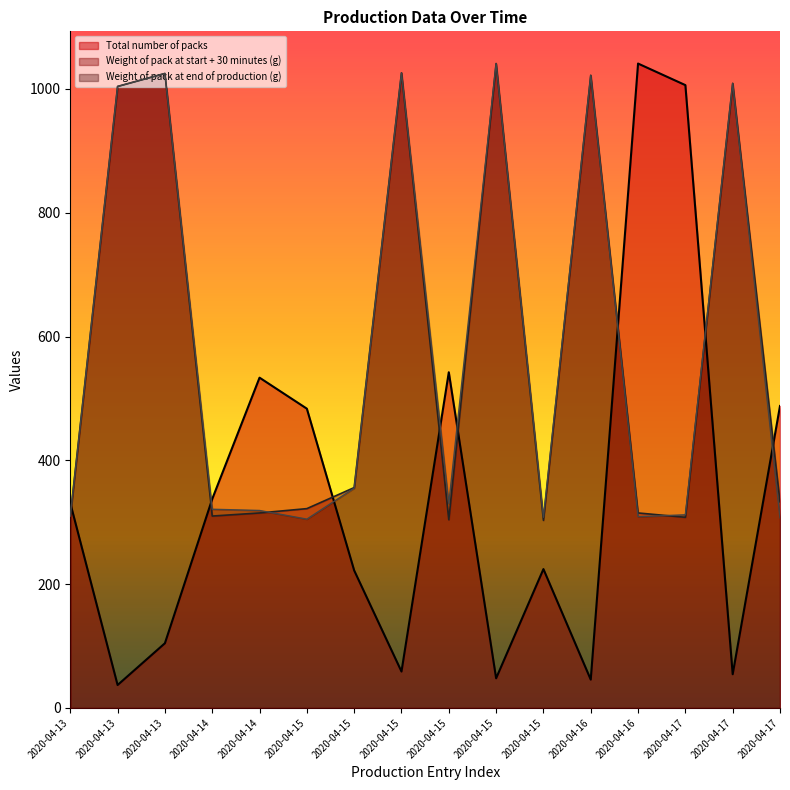

Reading left to right, what are all the values shown in this chart?

Total number of packs: 331.0	37.0	104.5	337.6	533.6	483.5	222.1	58.8	542.3	47.9	224.3	45.7	1041.0	1006.2	54.4	487.8
Weight of pack at start + 30 minutes (g): 310.0	1004.0	1025.0	310.0	315.0	322.0	356.0	1026.0	304.0	1041.0	303.0	1022.0	315.0	308.0	1009.0	333.0
Weight of pack at end of production (g): 310.0	1004.0	1025.0	321.0	319.0	305.0	355.0	1026.0	330.0	1041.0	308.0	1022.0	309.0	312.0	1009.0	307.0